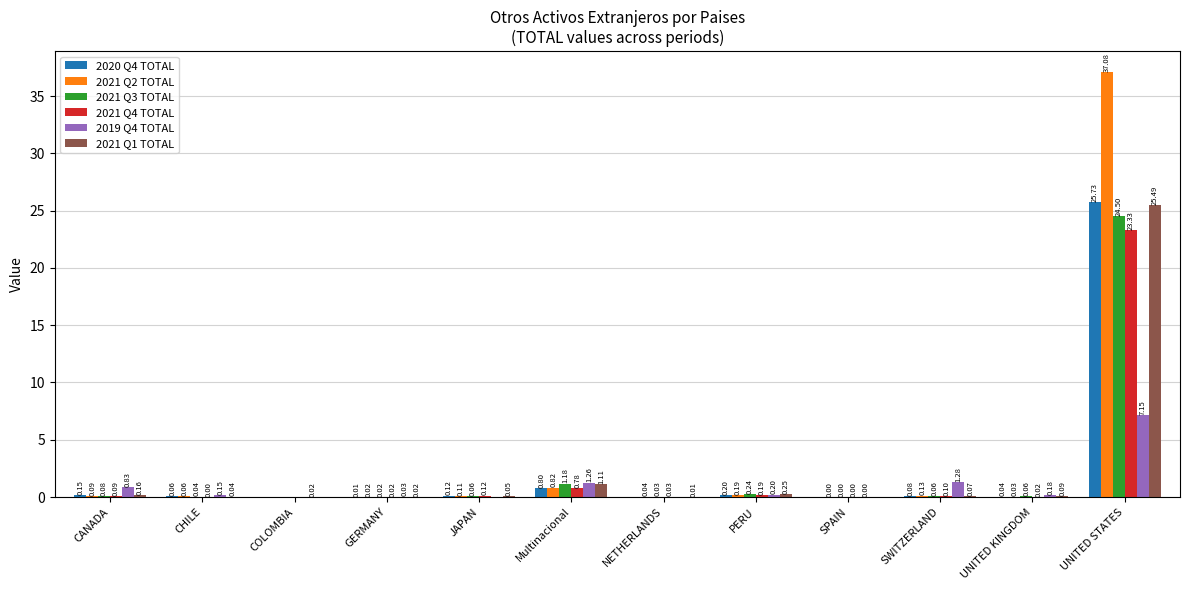

What is the sum of all 2021 Q4 TOTAL values?

24.7